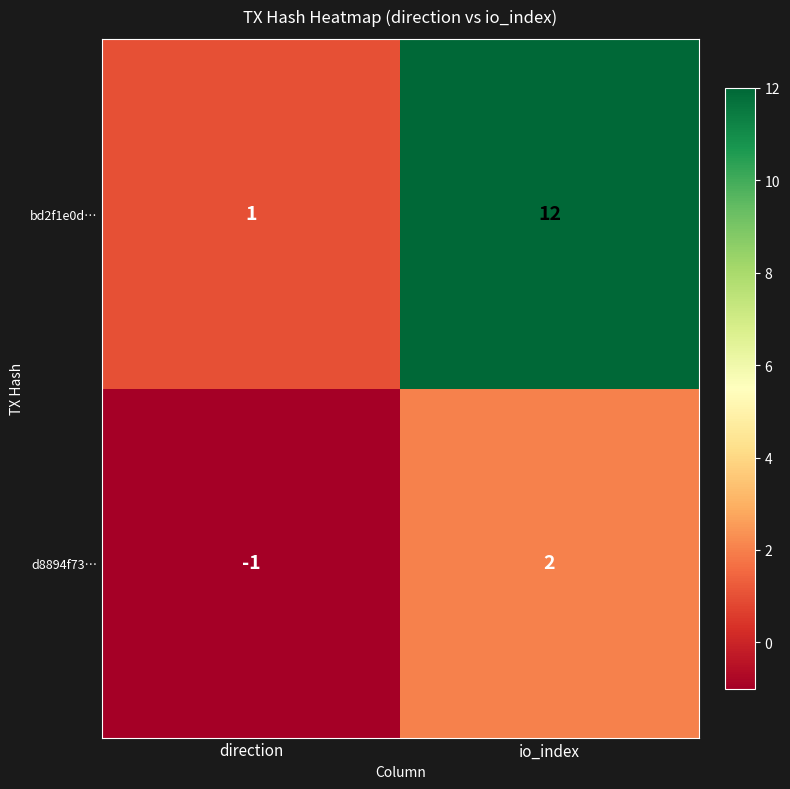

What is the sum of all bd2f1e0d… values?

13